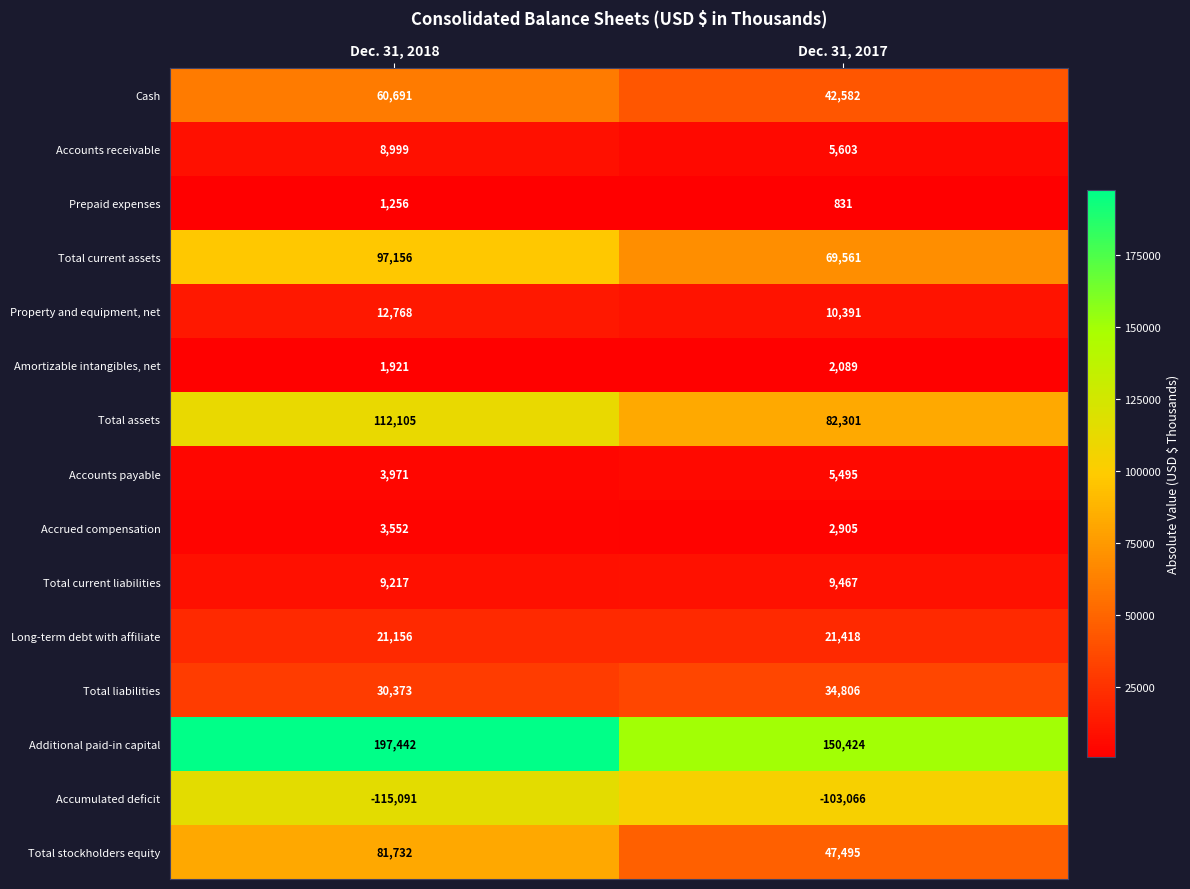

At how many categories does at least one series exceed 159516?

1